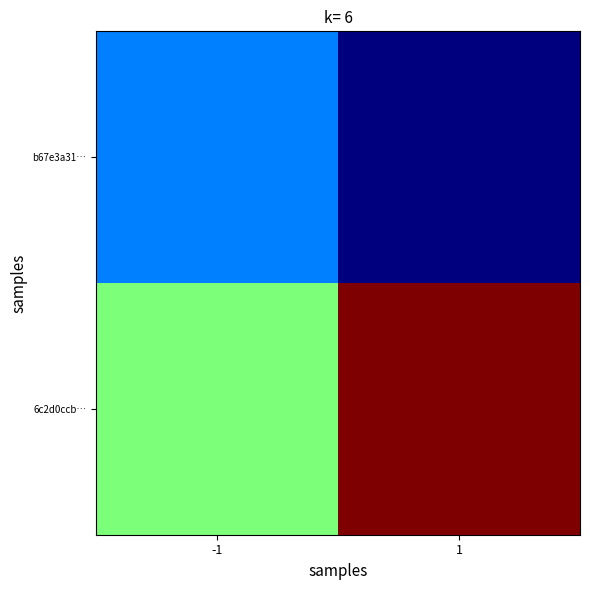

Reading left to right, list all the values displayed in this chart.

b67e3a31…: -1=0	1=-1
6c2d0ccb…: -1=1	1=3